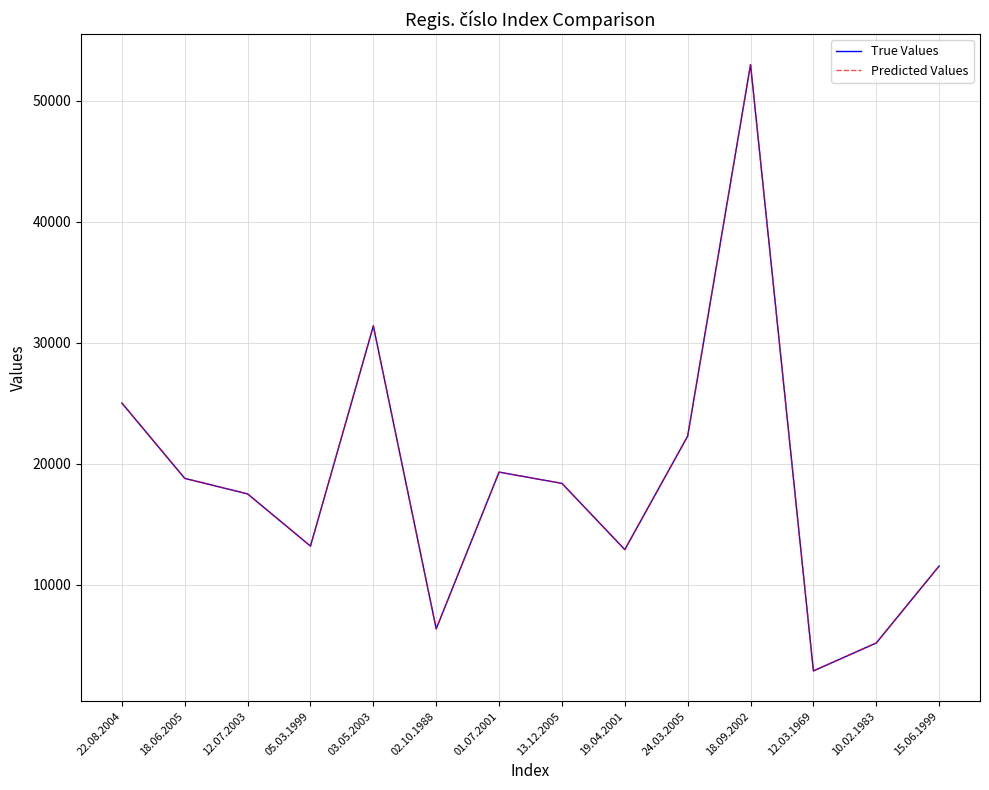

At which category is the sum across all series the highest?

18.09.2002